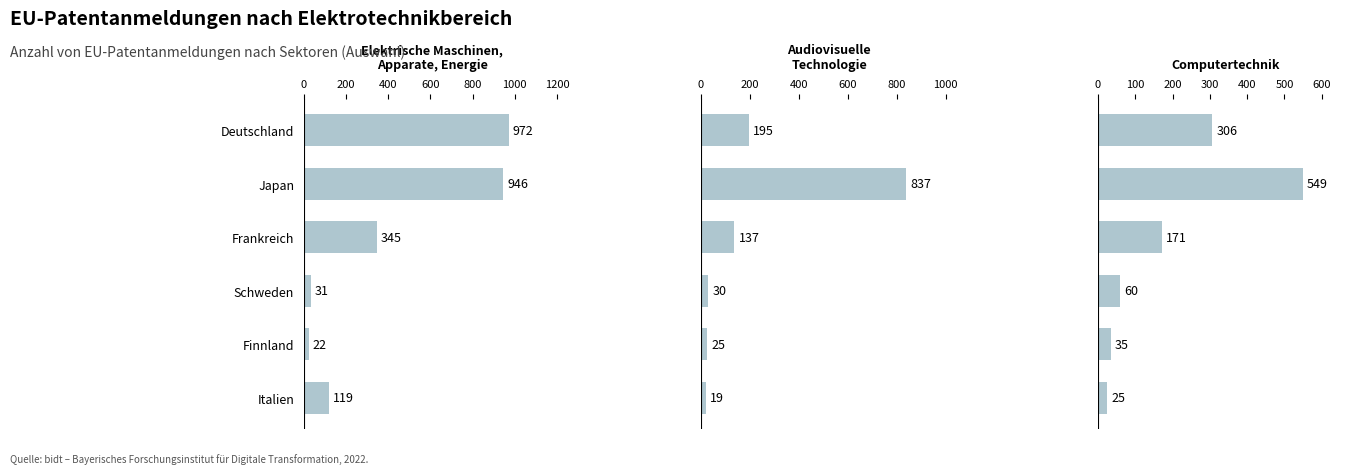

How many data points does each series have?

6